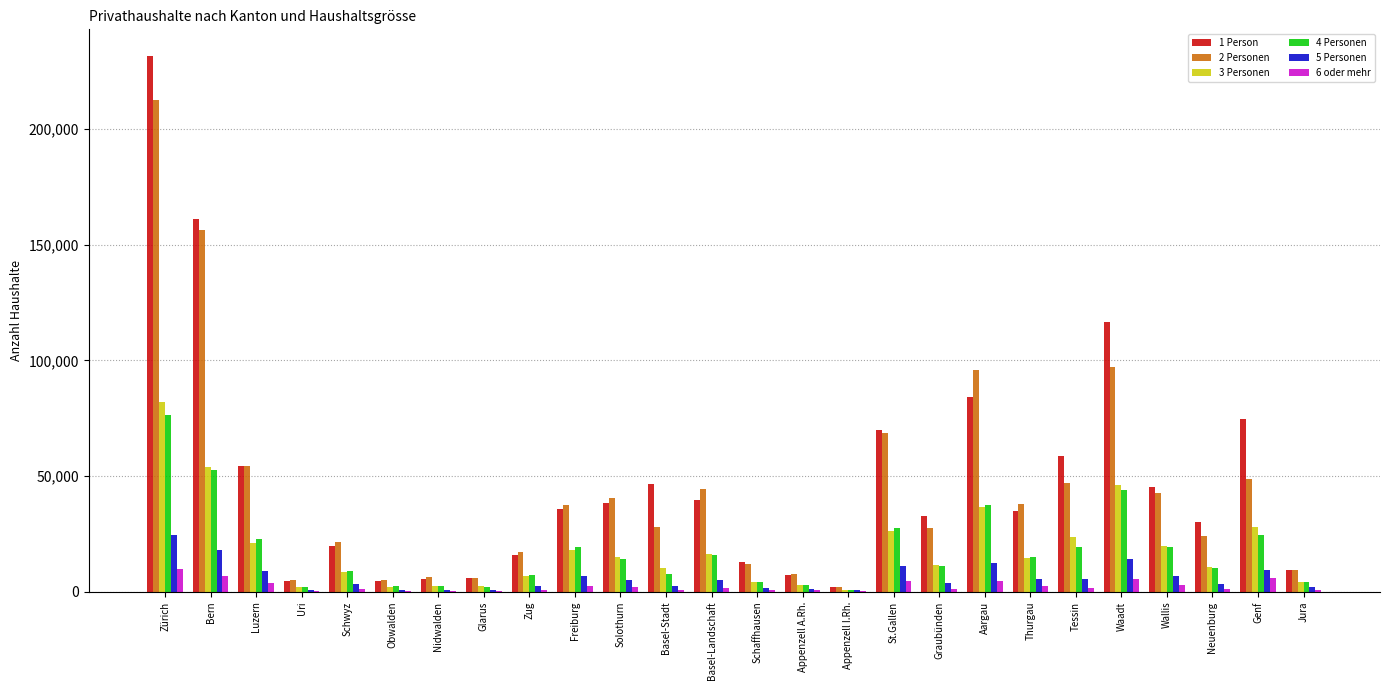

At which category is the sum across all series the highest?

Zürich